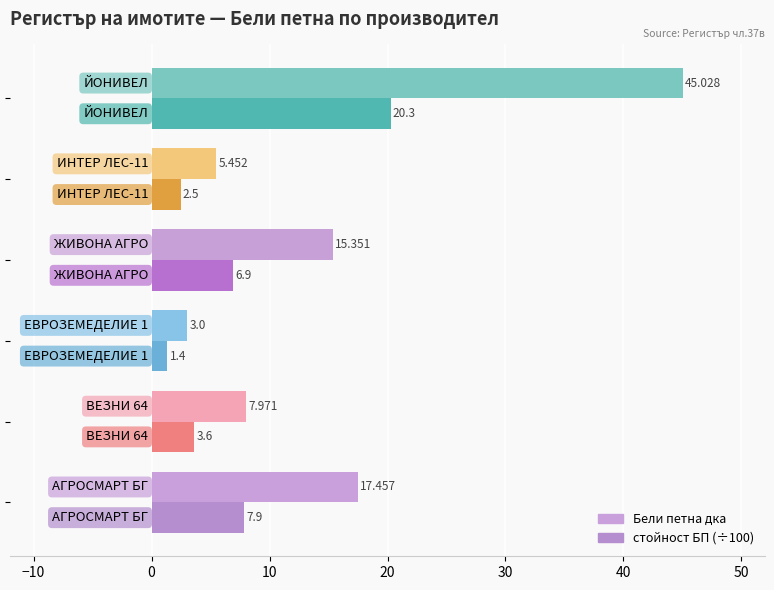

How many data points does each series have?

6